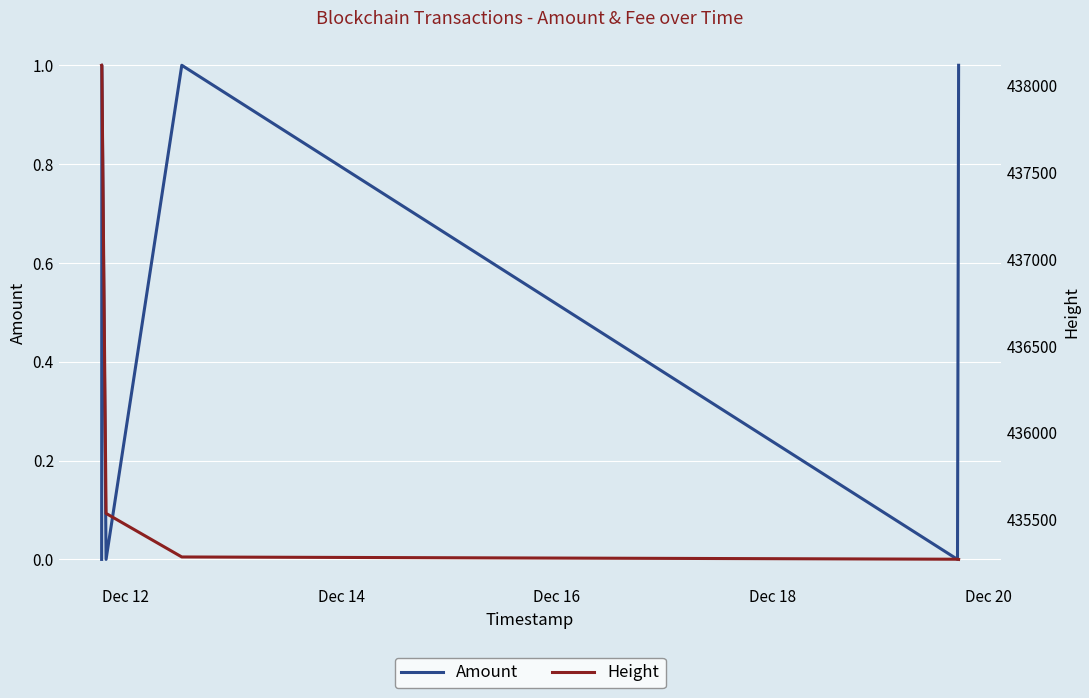

What position from the left is Dec 20?

5